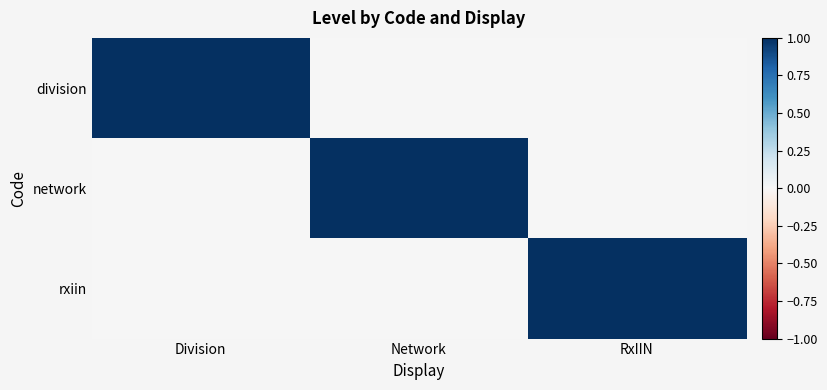

At how many categories does at least one series exceed 0?

3